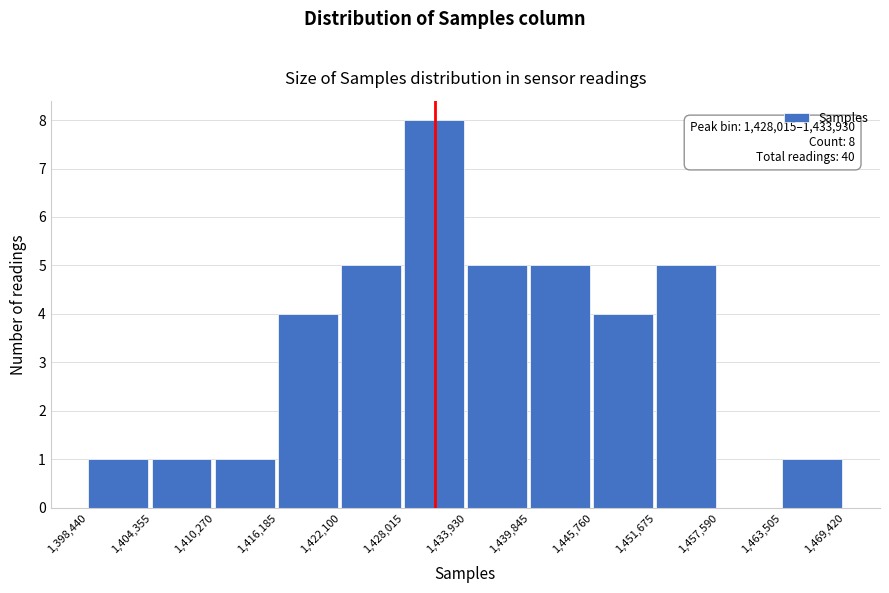

Which range on the x-axis has the tallest bar?

1,428,015 to 1,433,930